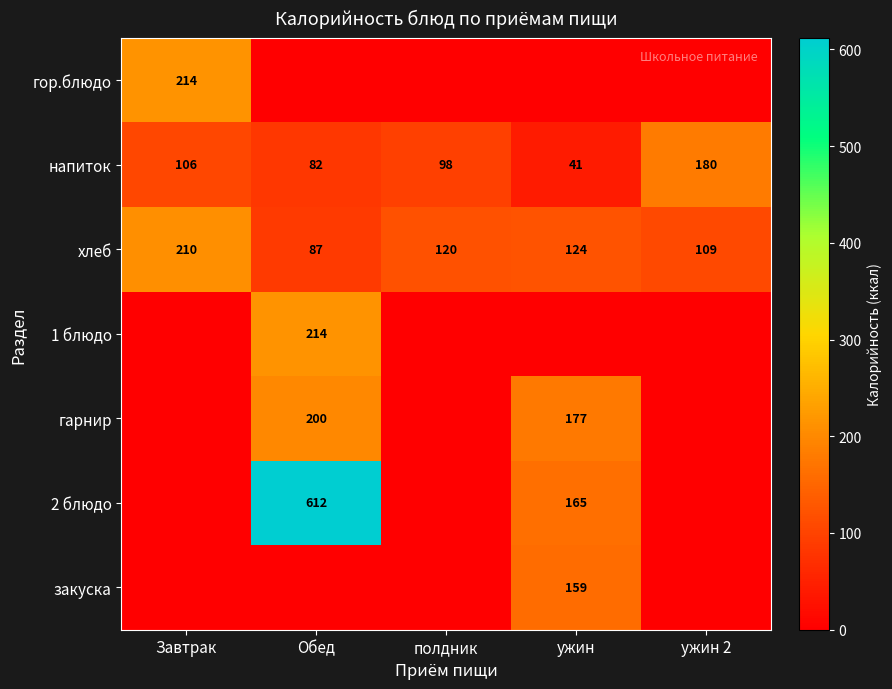

True or false: напиток has a value of 262 at ужин 2.

False